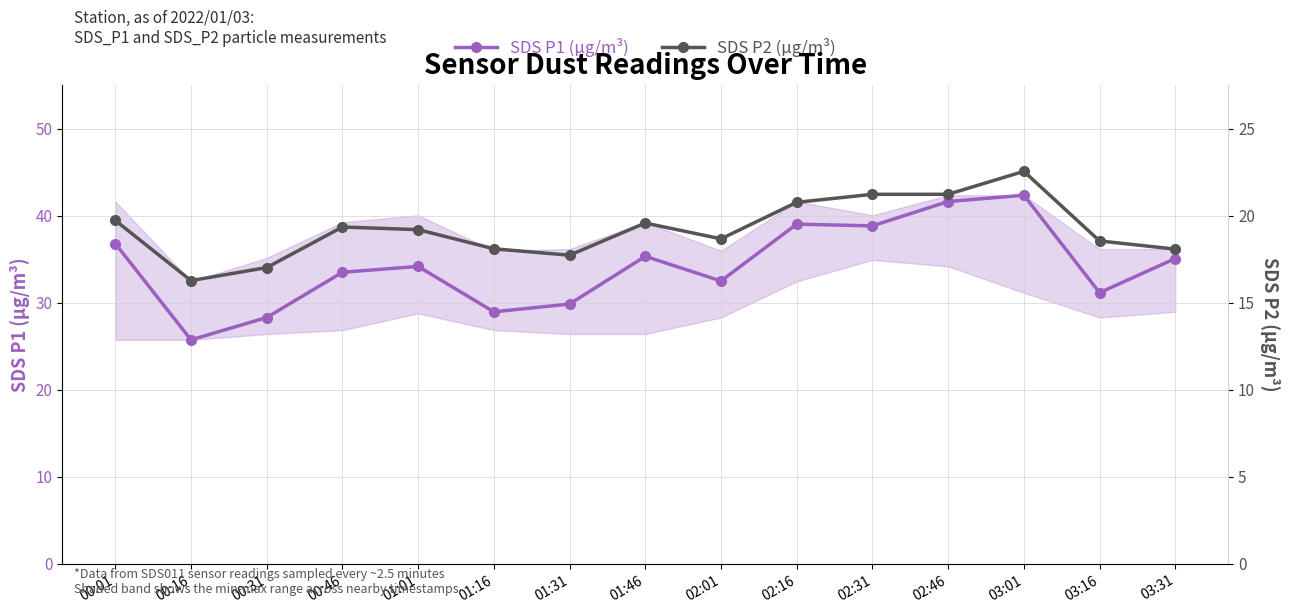

In SDS P1 (µg/m³), how many points are lower than both neighbors (excluding endpoints)?

5